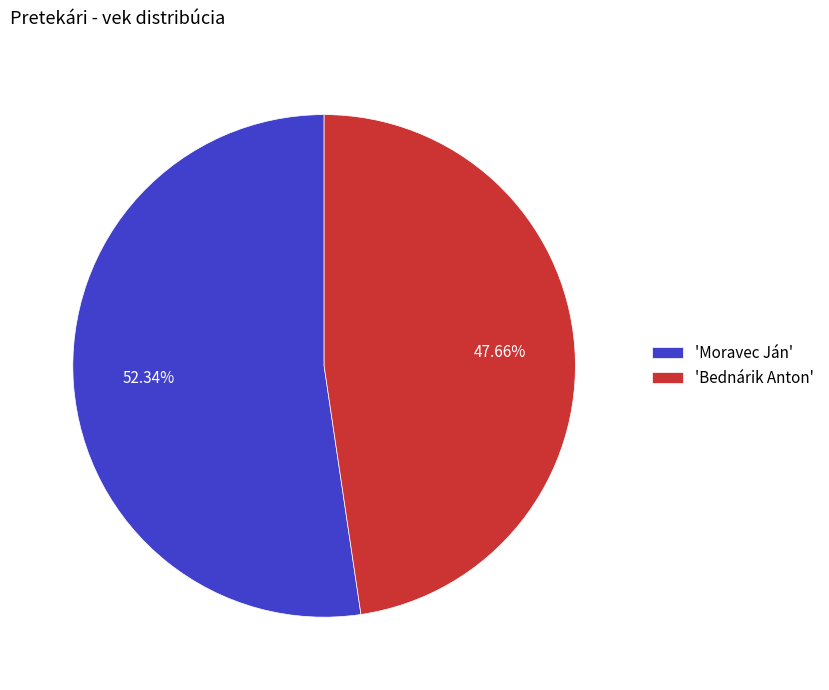

Is the sum of 'Bednárik Anton' and 'Moravec Ján' greater than half?

Yes